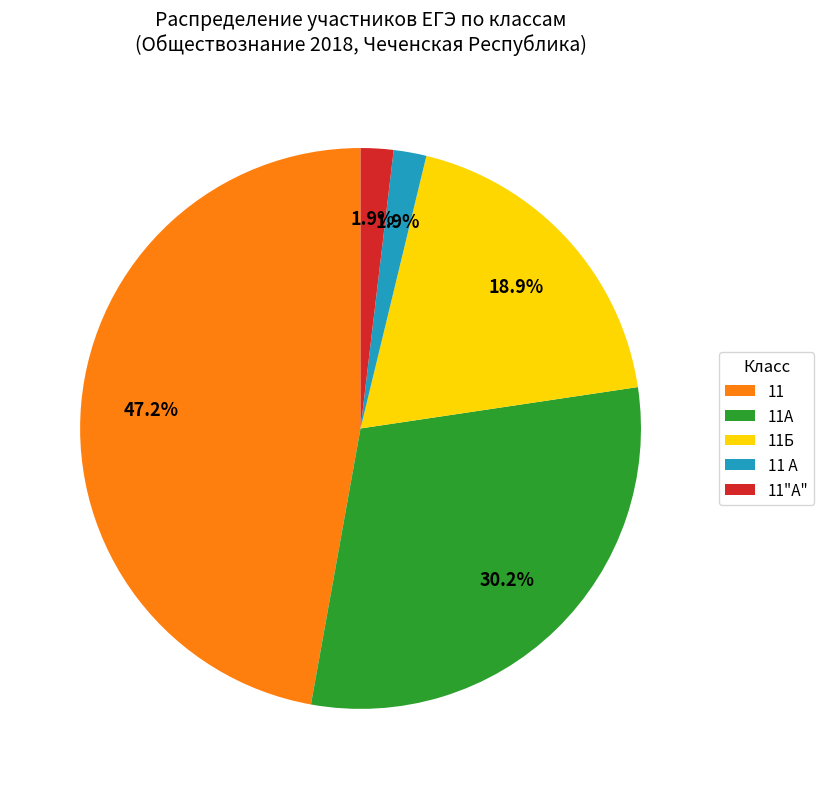

To the nearest percent, what percentage of the pie is 11Б?

19%